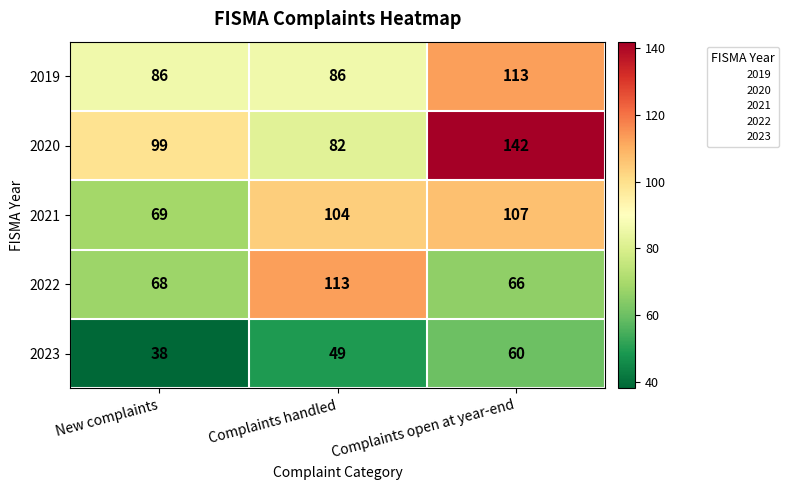

Count the 2019 values in the range 86 to 113.

3